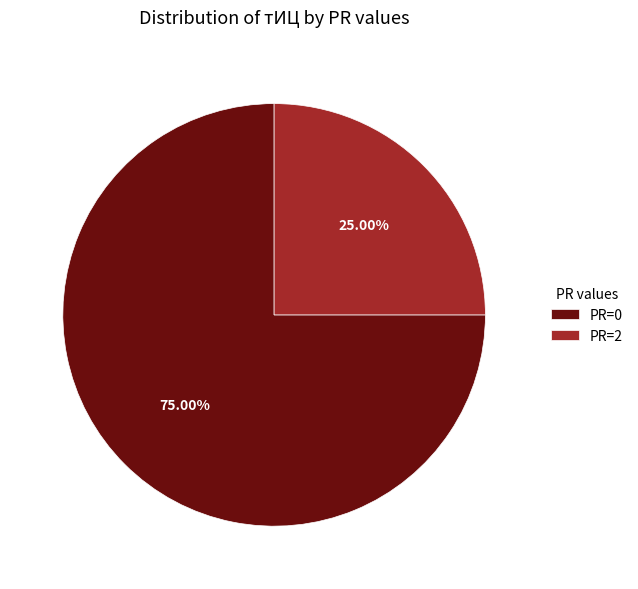

Is there a majority slice in this chart?

Yes